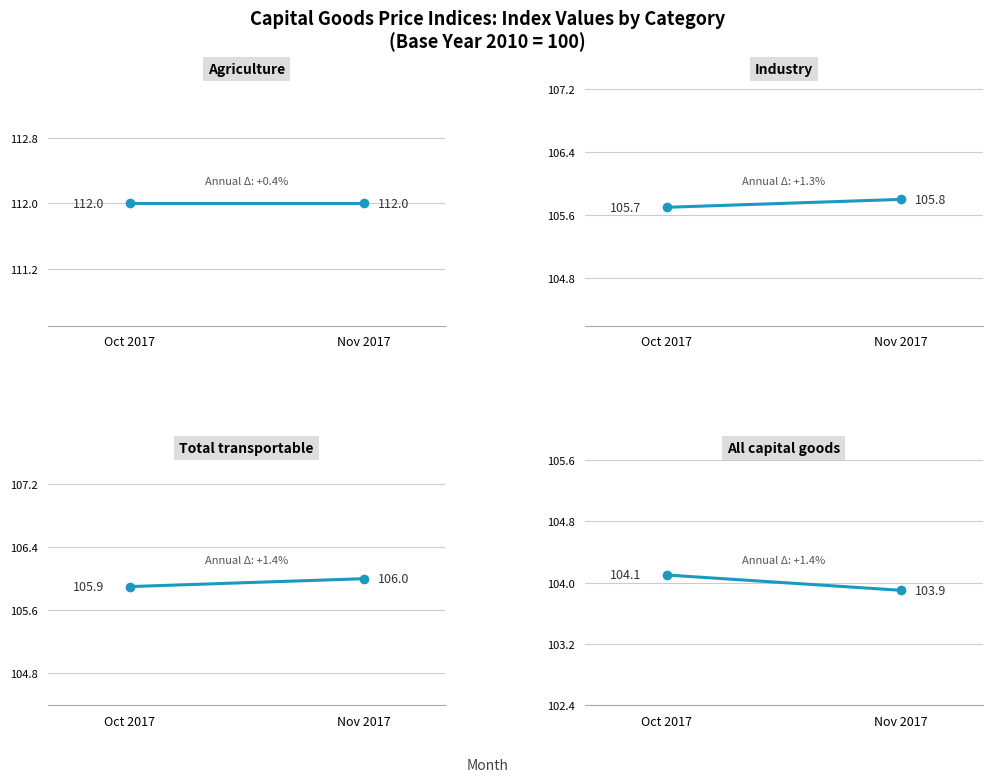

List the labels in order of value, largest first.

Oct 2017, Nov 2017